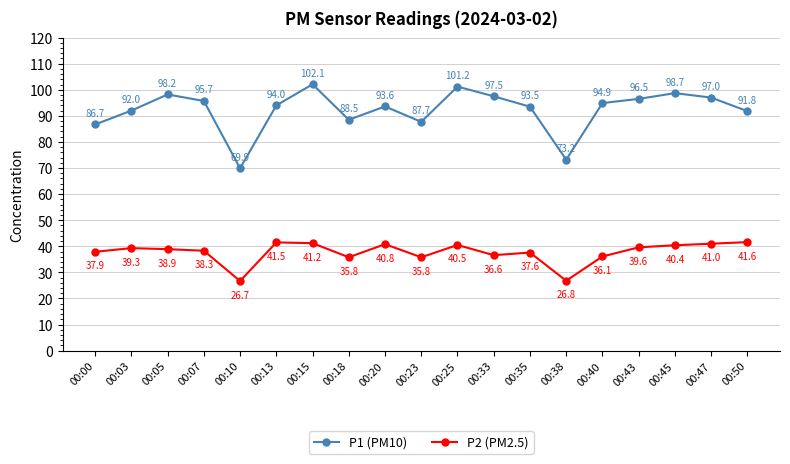

What is the value of the P1 (PM10) point at the 7th from the left?

102.1